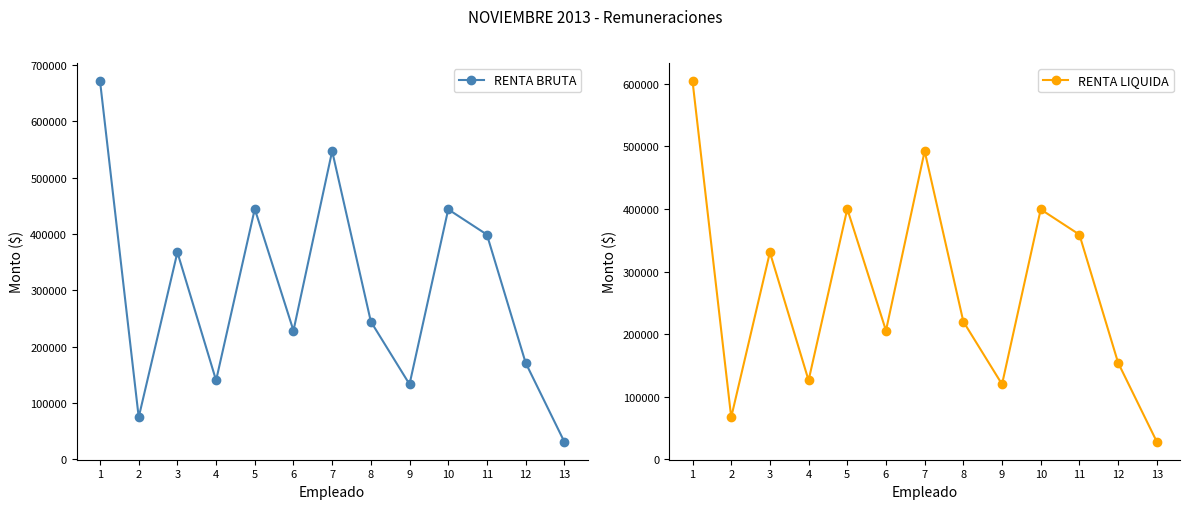

At which label does RENTA BRUTA first exceed 244444?

1